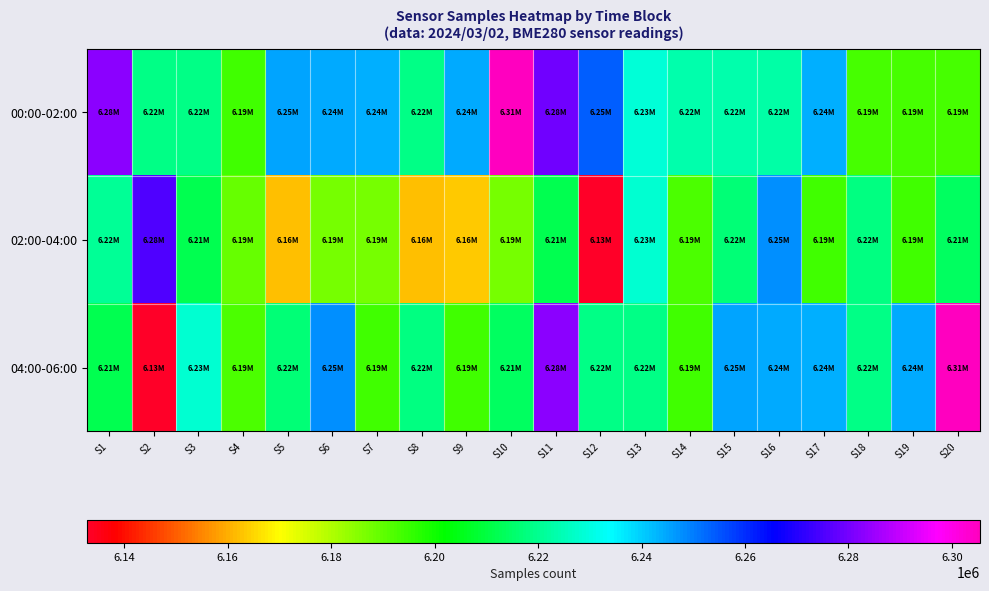

List the series in order of their overall mean, highest first.

00:00-02:00, 04:00-06:00, 02:00-04:00